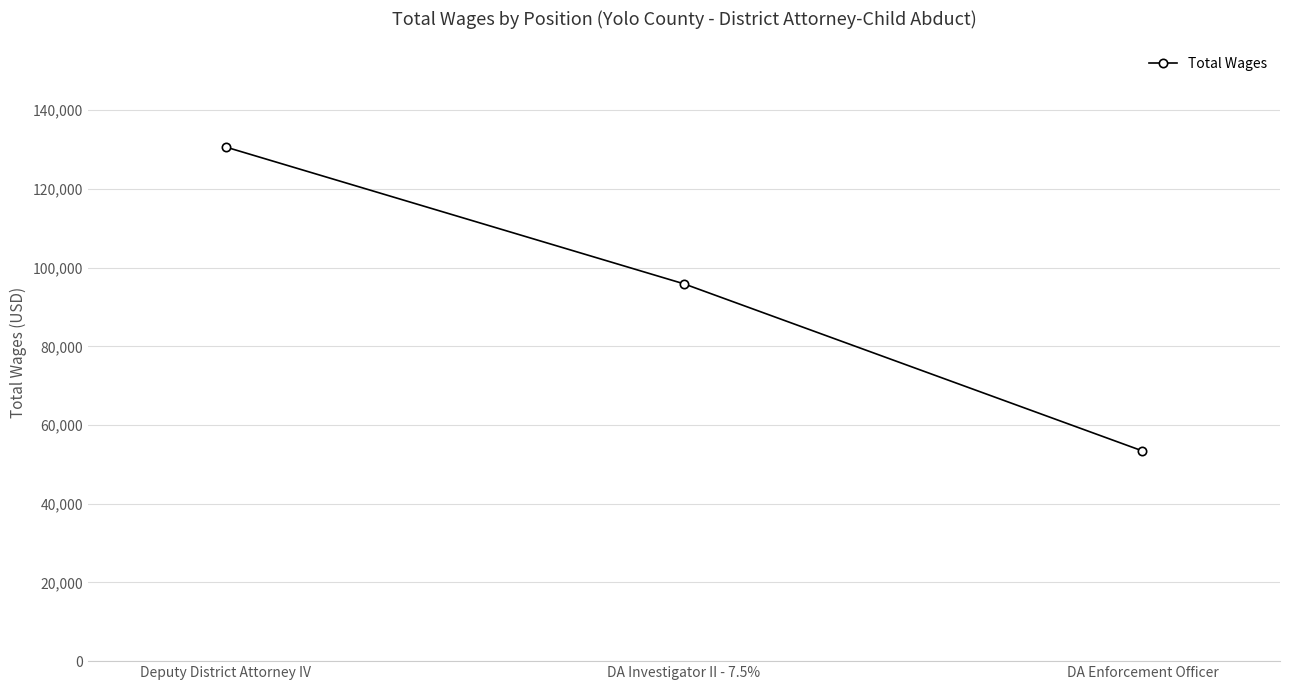

Rank the categories by value from lowest to highest.

DA Enforcement Officer, DA Investigator II - 7.5%, Deputy District Attorney IV